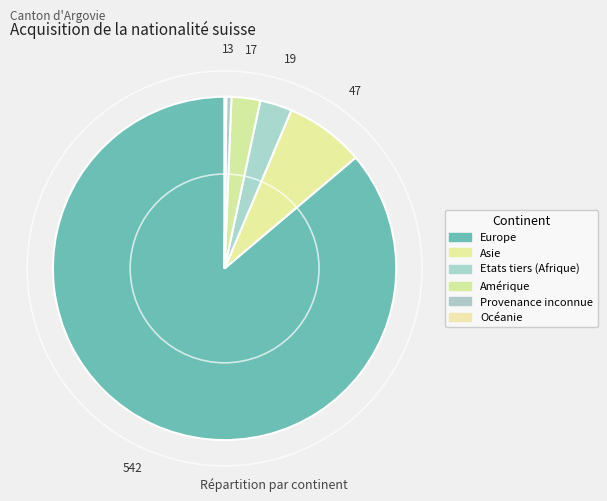

Rank the categories by value from highest to lowest.

Europe, Asie, Etats tiers (Afrique), Amérique, Provenance inconnue, Océanie